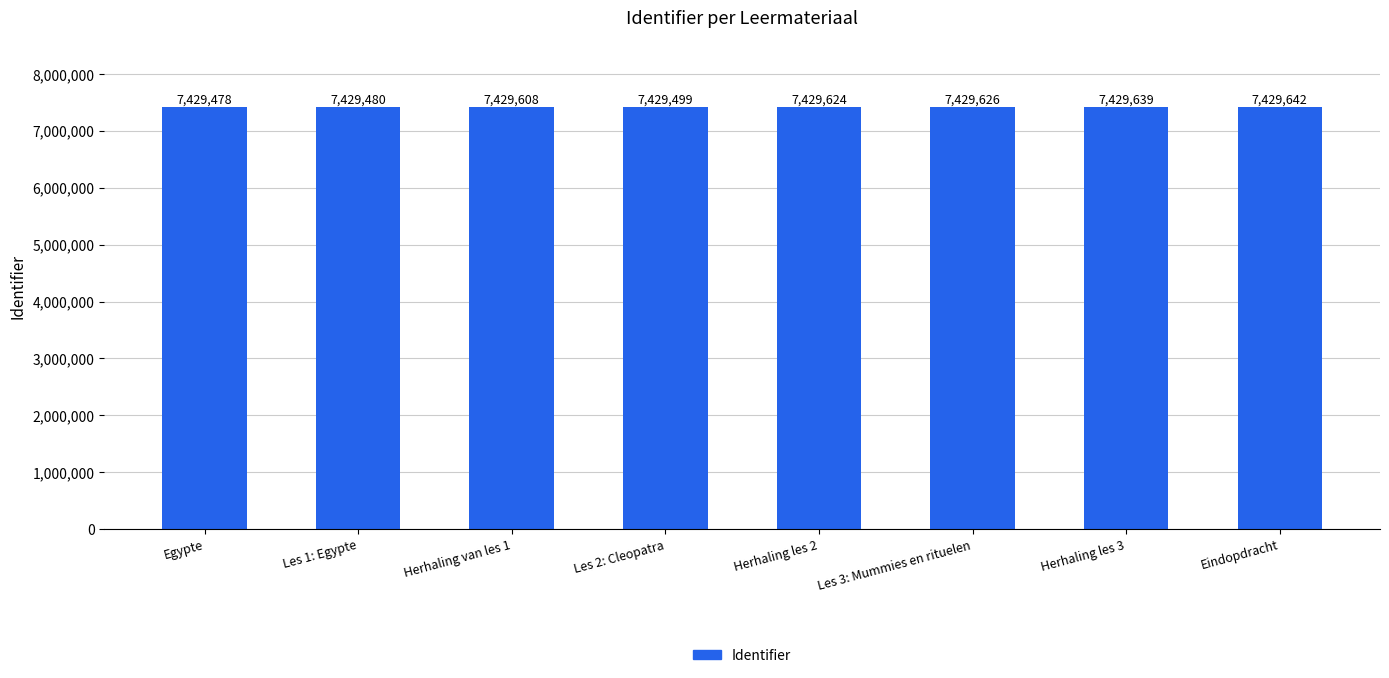

What is the approximate value at Herhaling les 3?

7429639